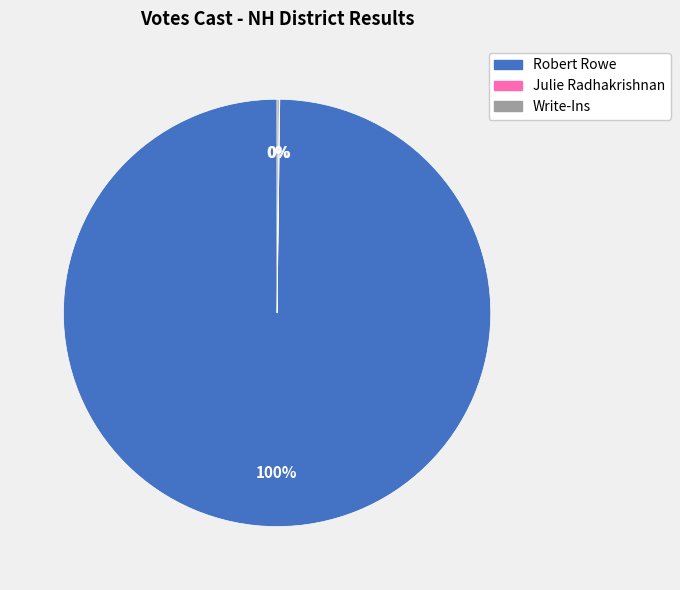

Which slice is the largest?

Robert Rowe